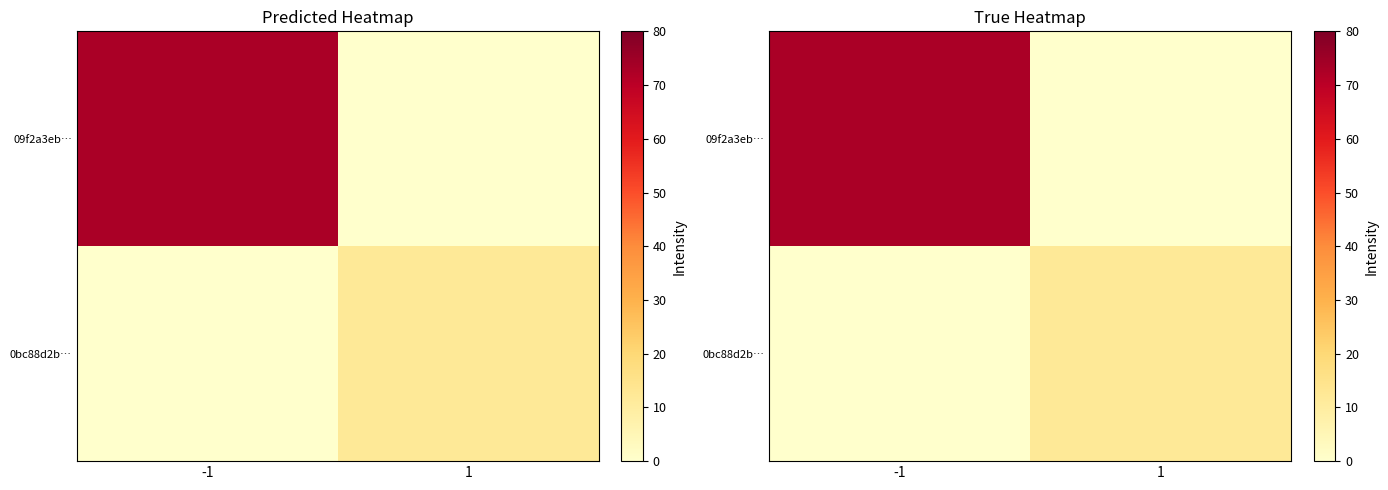

Between -1 and 1, which series saw the biggest shift?

09f2a3eb…